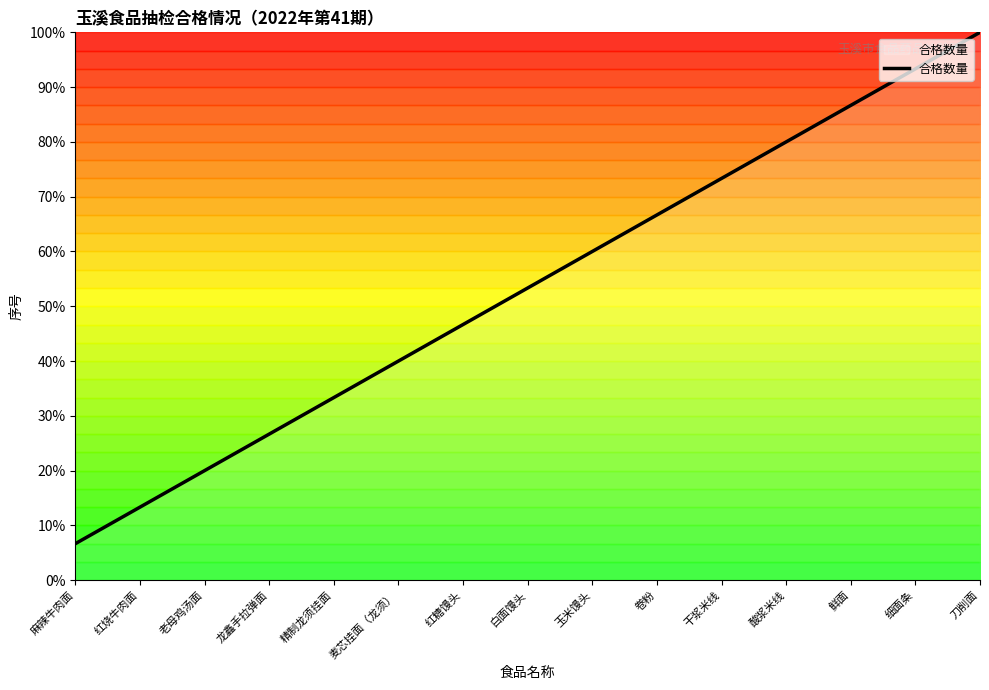

Read the value at 卷粉.

10